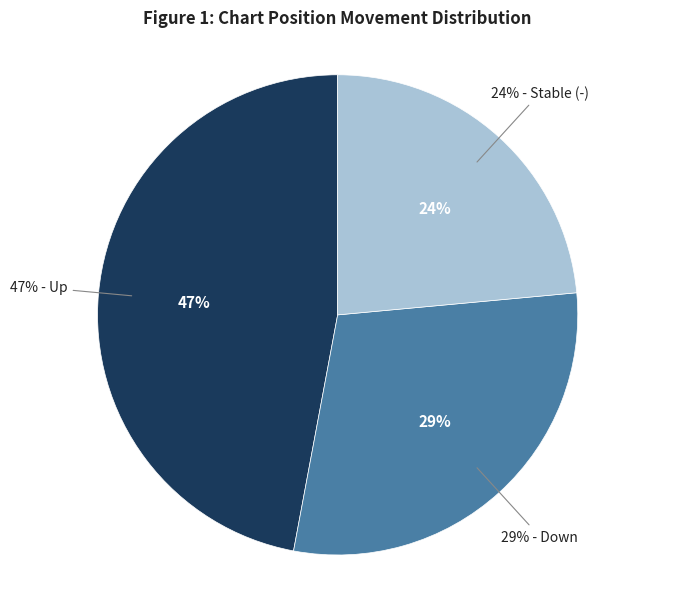

To the nearest percent, what portion does up represent?

47%